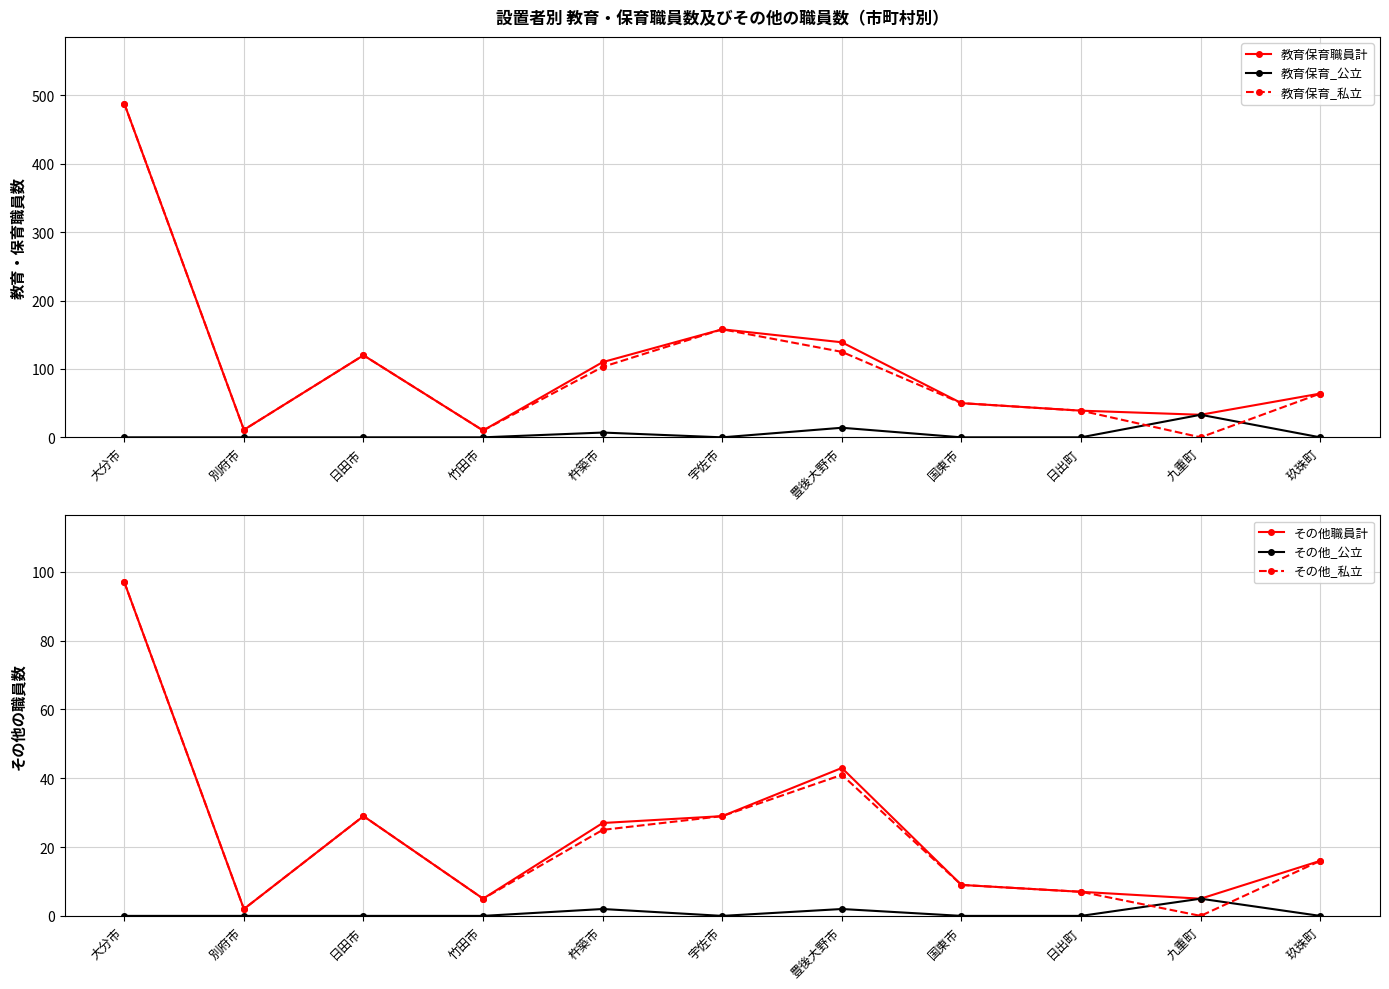

What is the label of the 2nd point from the right?

九重町